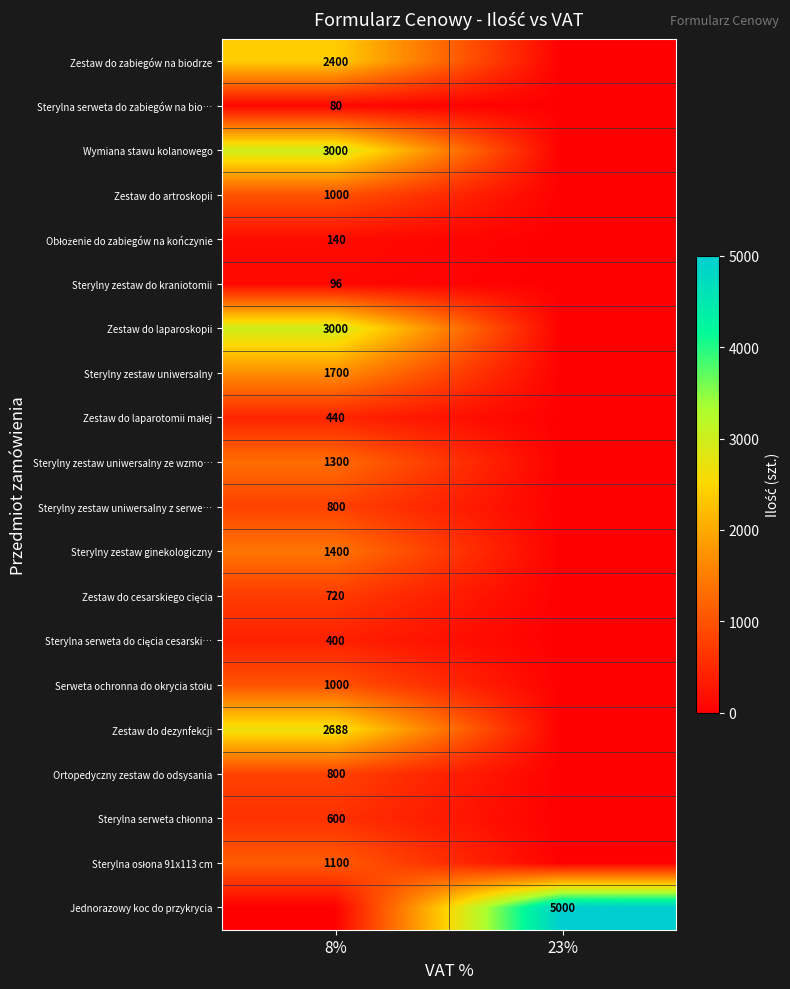

The Jednorazowy koc do przykrycia series shows 1442 at 23%. True or false?

False